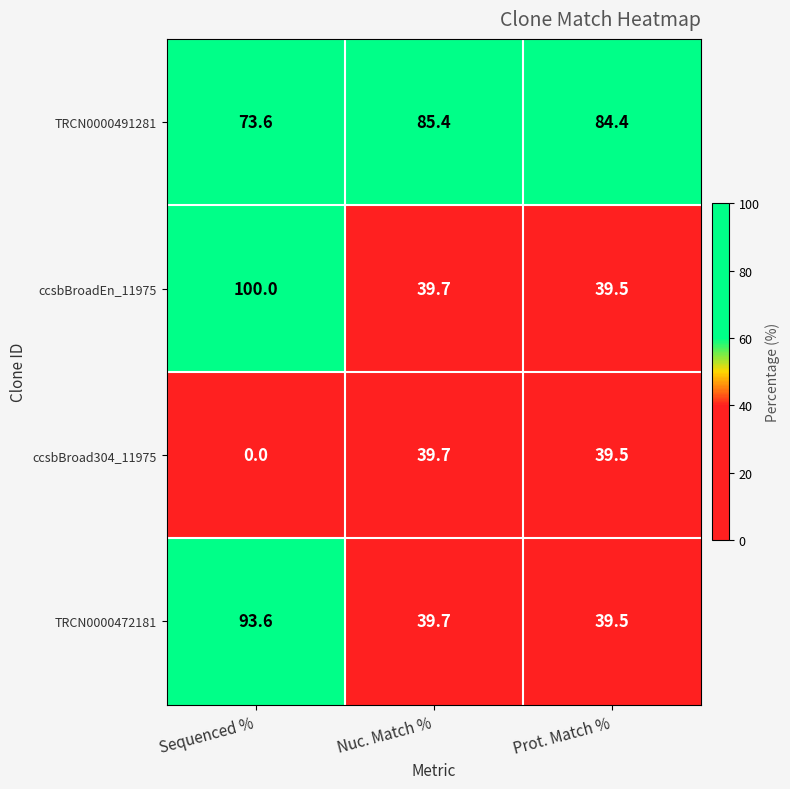

What is the total value across all series at Nuc. Match %?

204.5